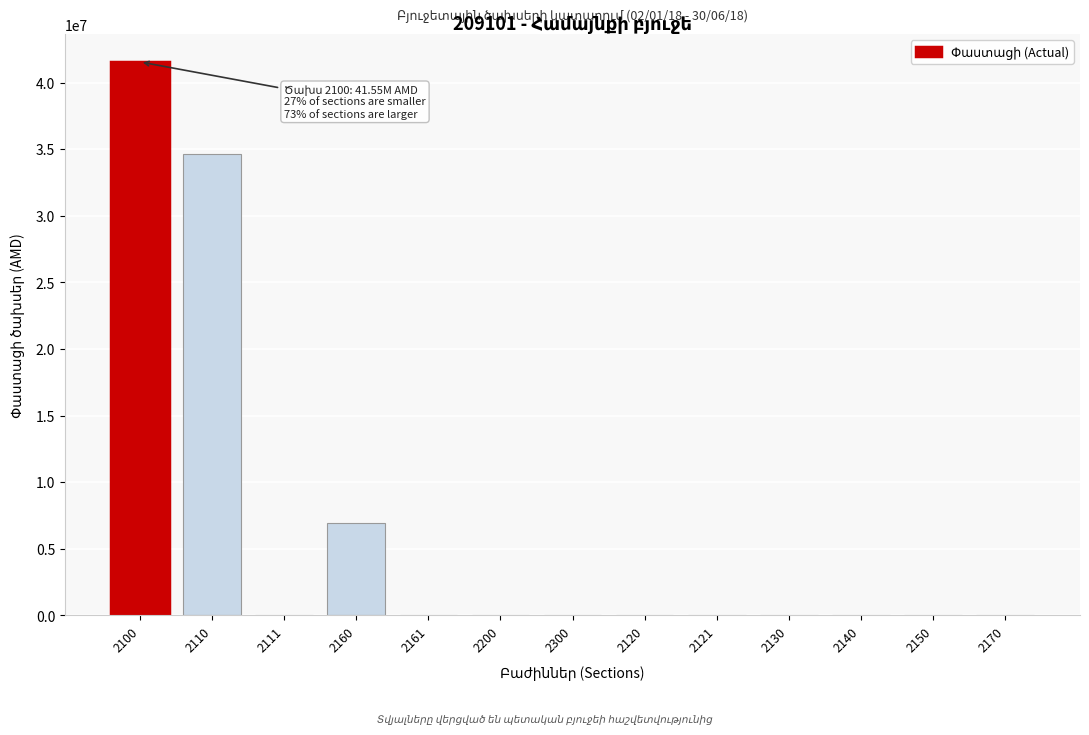

Reading left to right, list all the values displayed in this chart.

2100=41546841.1	2110=34645217.1	2111=0.0	2160=6901624.0	2161=0.0	2200=0.0	2300=0.0	2120=0.0	2121=0.0	2130=0.0	2140=0.0	2150=0.0	2170=0.0